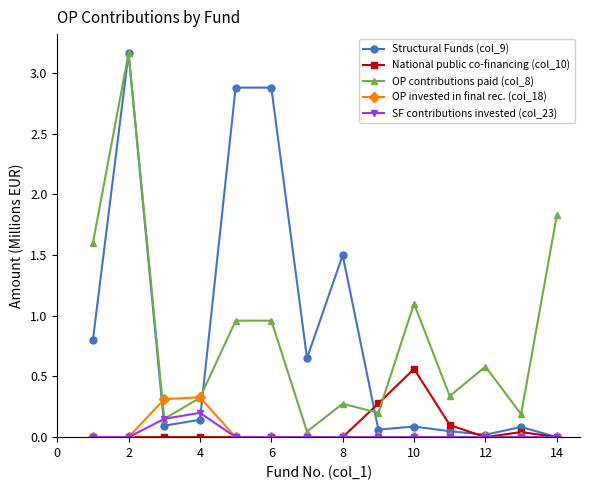

What are all the series names shown in the legend?

Structural Funds (col_9), National public co-financing (col_10), OP contributions paid (col_8), OP invested in final rec. (col_18), SF contributions invested (col_23)